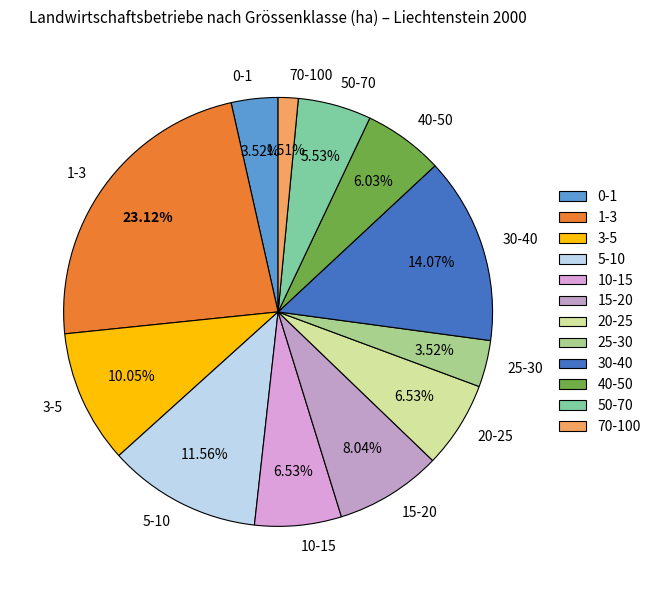

The 15-20 slice represents 23% of the pie. True or false?

False